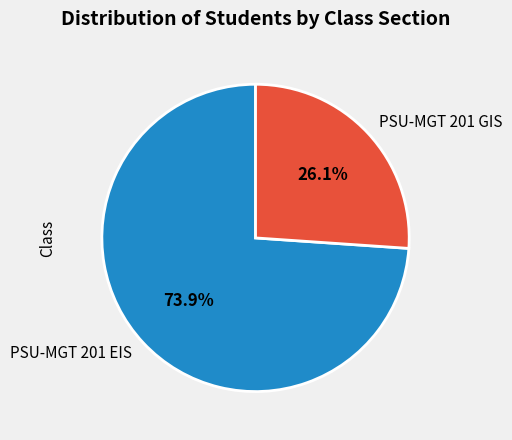

To the nearest percent, what is the combined percentage of PSU-MGT 201 EIS and PSU-MGT 201 GIS?

100%